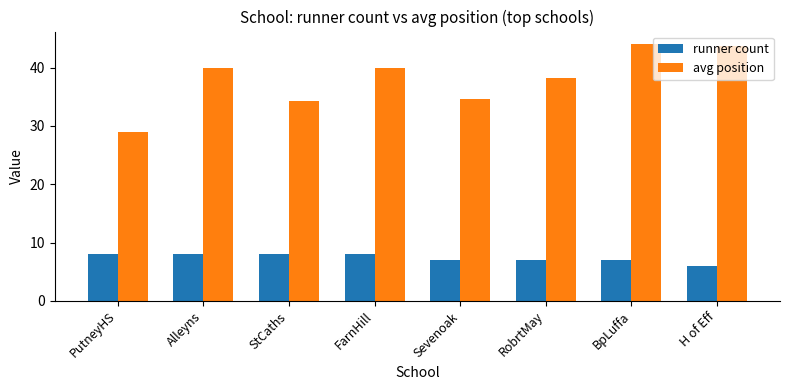

What is the minimum value shown in the chart?

6.0